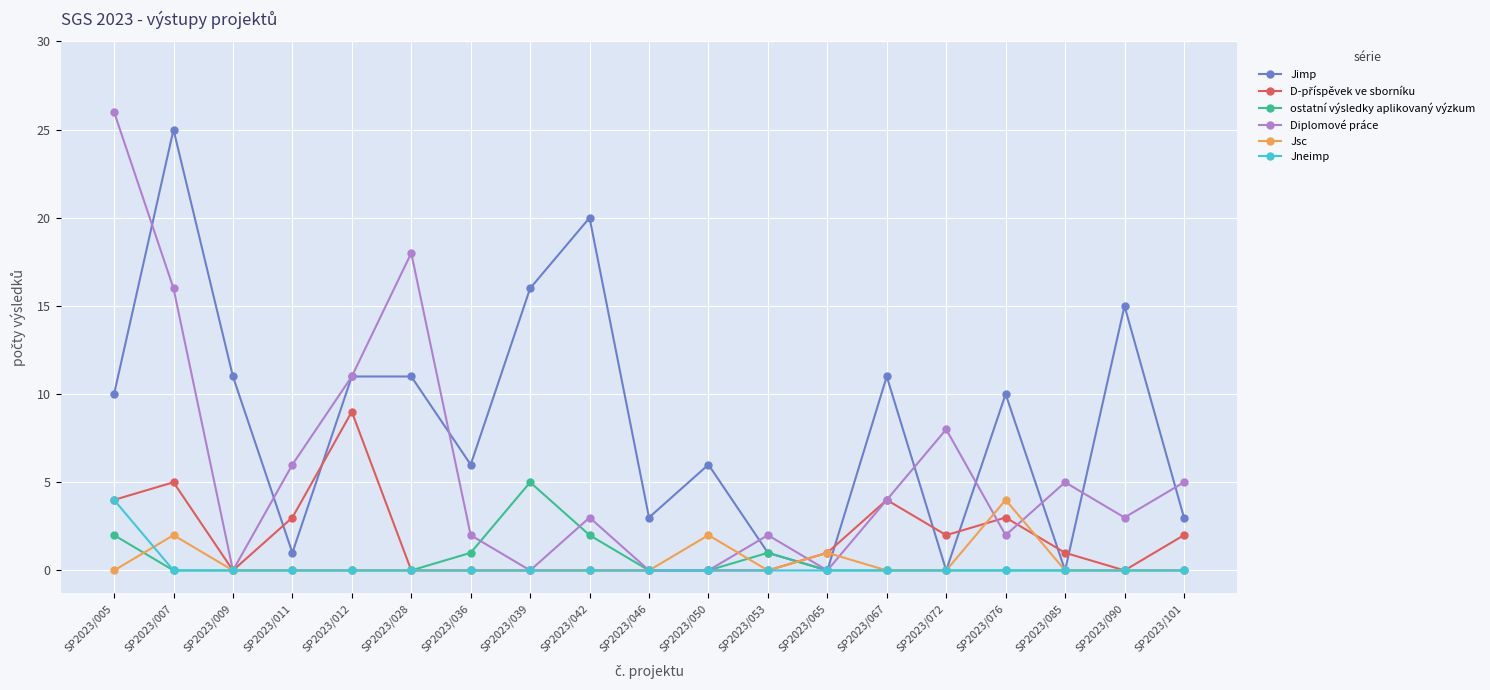

True or false: Jsc has a value of 0 at SP2023/085.

True